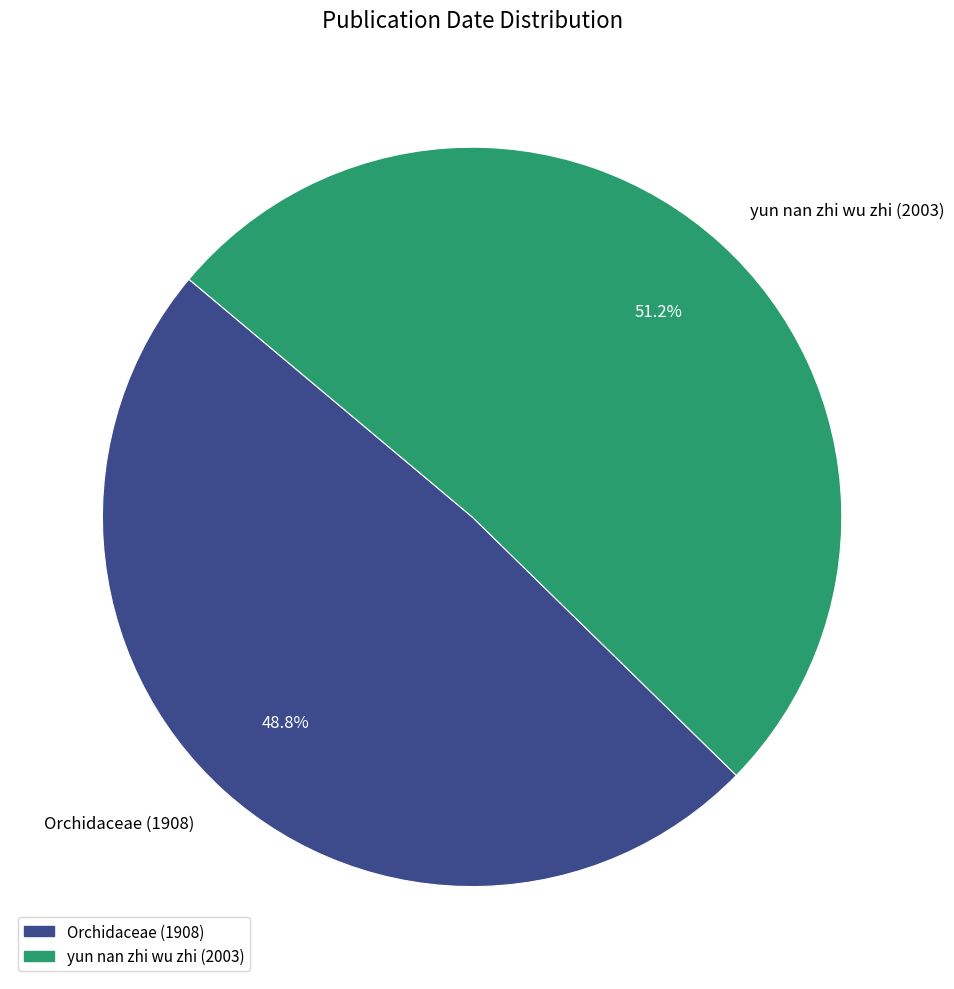

What portion of the pie excludes yun nan zhi wu zhi (2003)?

48.8%